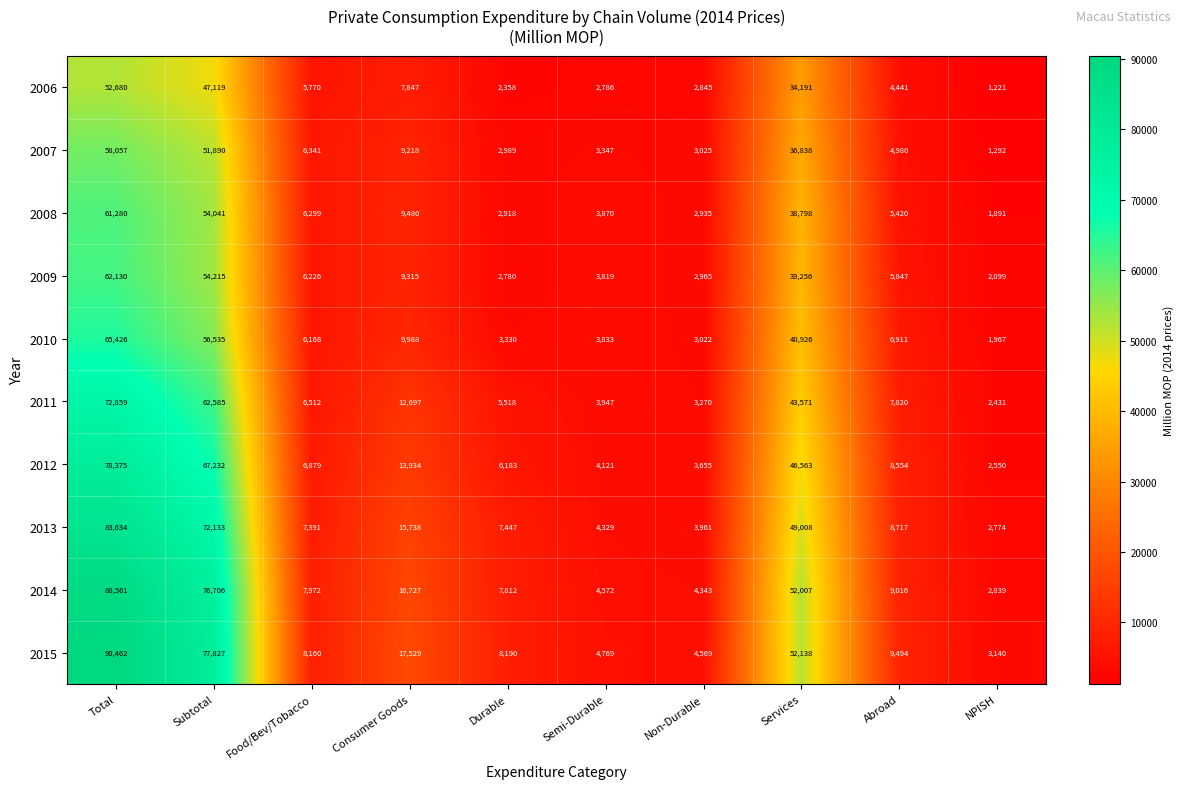

Which label corresponds to the largest value in the chart?

Total